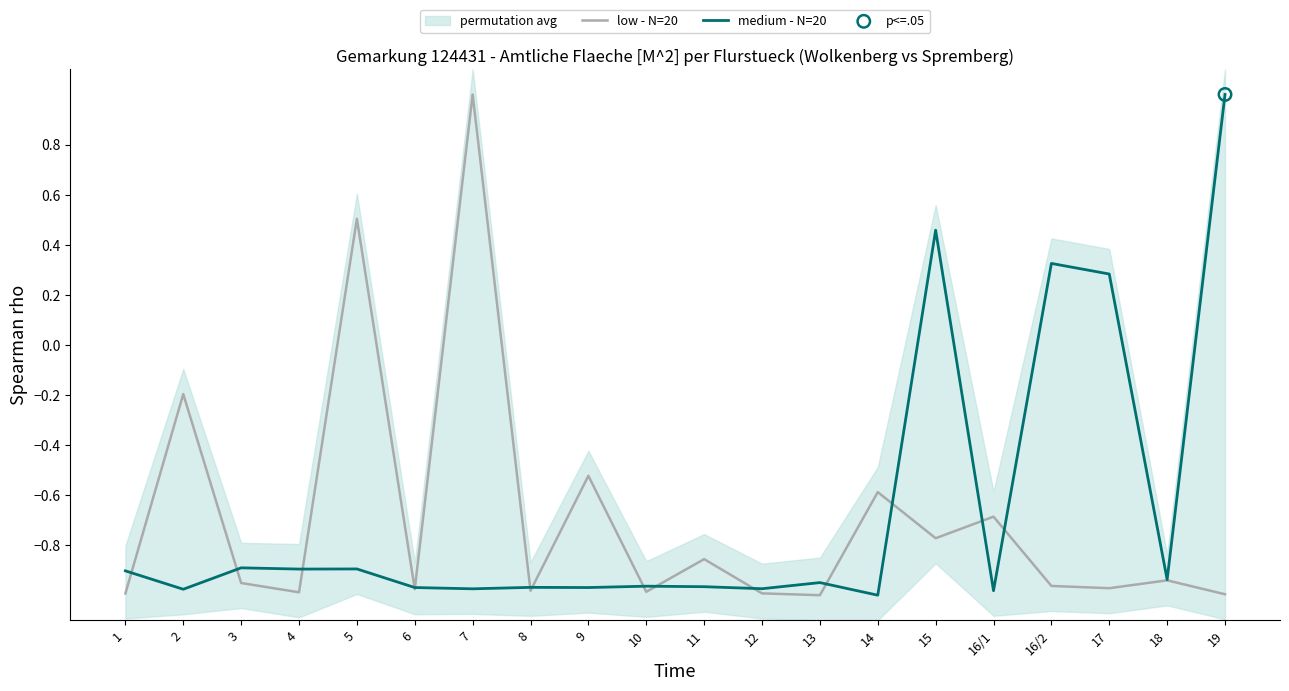

What is the total value across all series at 1?

-1.9